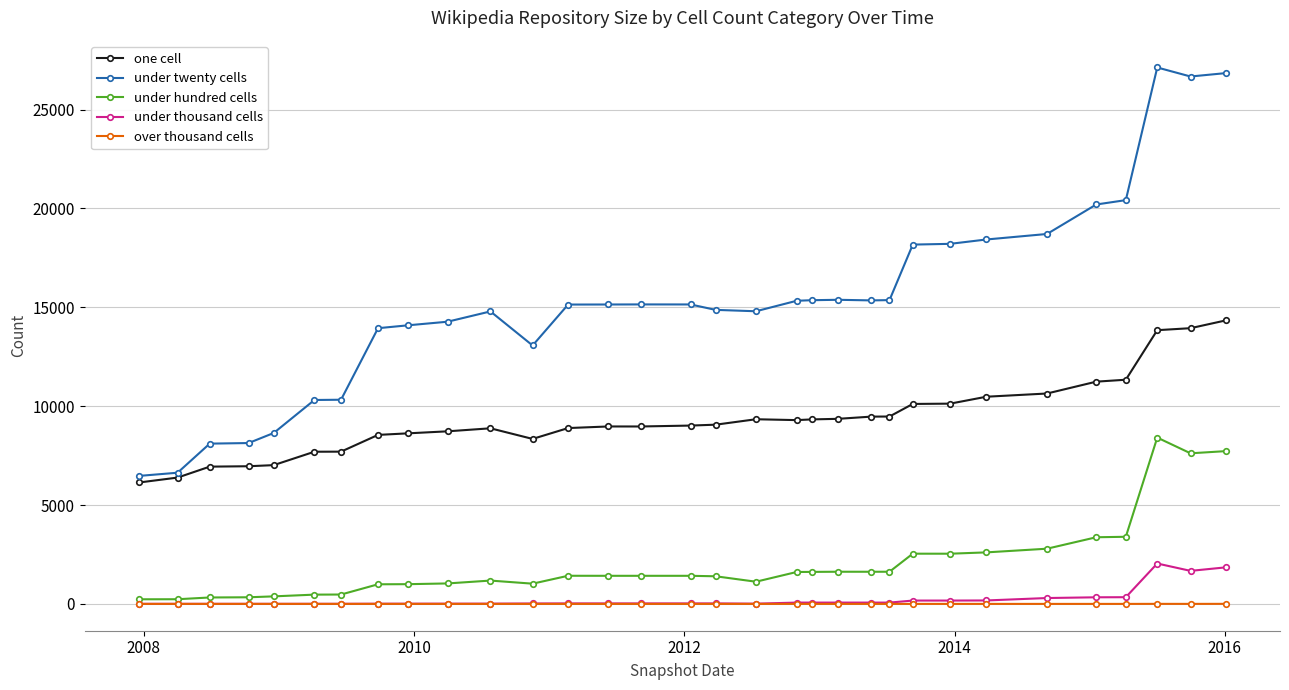

In under twenty cells, how many points are higher than both neighbors (excluding endpoints)?

4